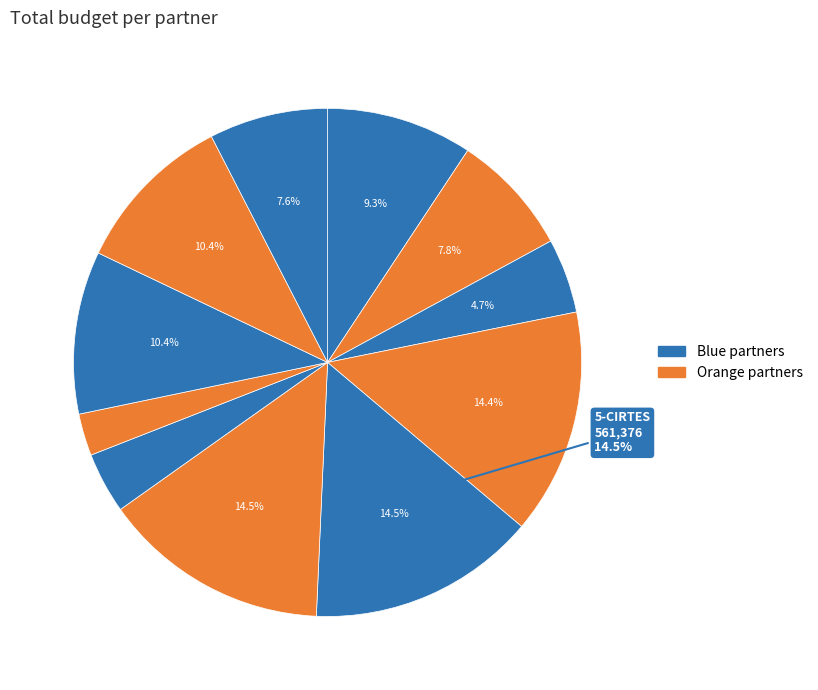

Which category has the smallest portion of the pie?

8-TEC3I